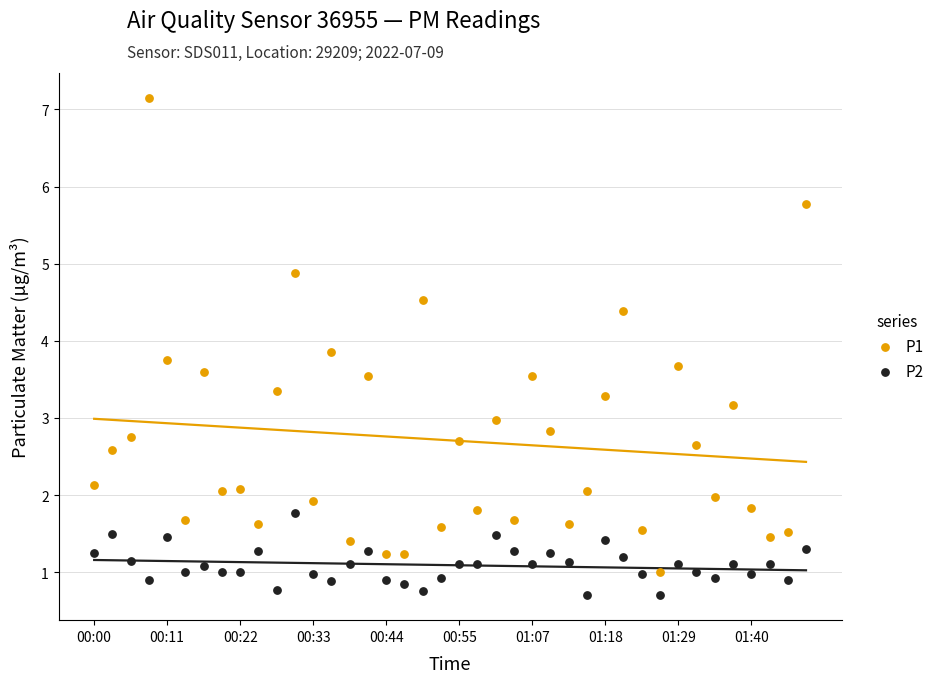

Which series has the largest Y range (max minus min)?

P1